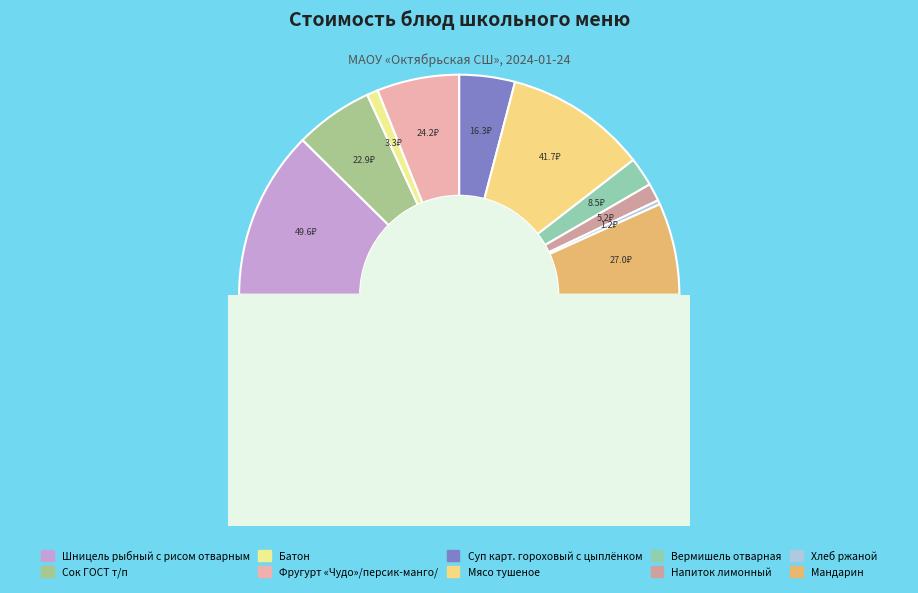

The Фругурт «Чудо»/персик-манго/ slice represents 4% of the pie. True or false?

False